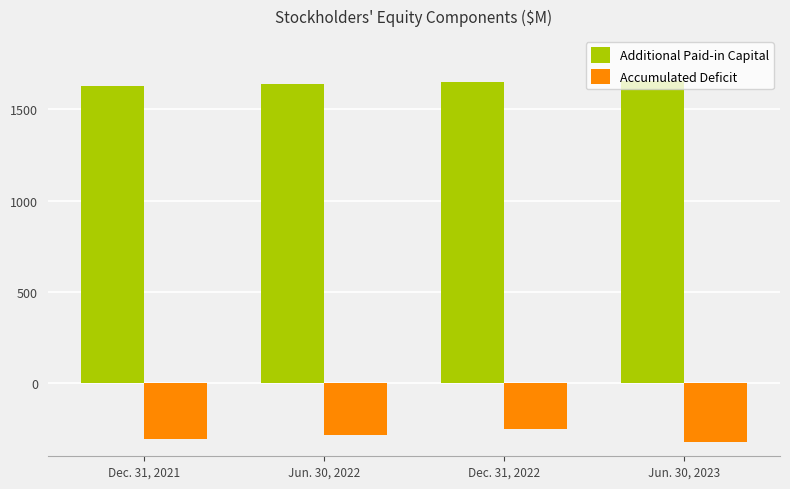

What are all the series names shown in the legend?

Additional Paid-in Capital, Accumulated Deficit